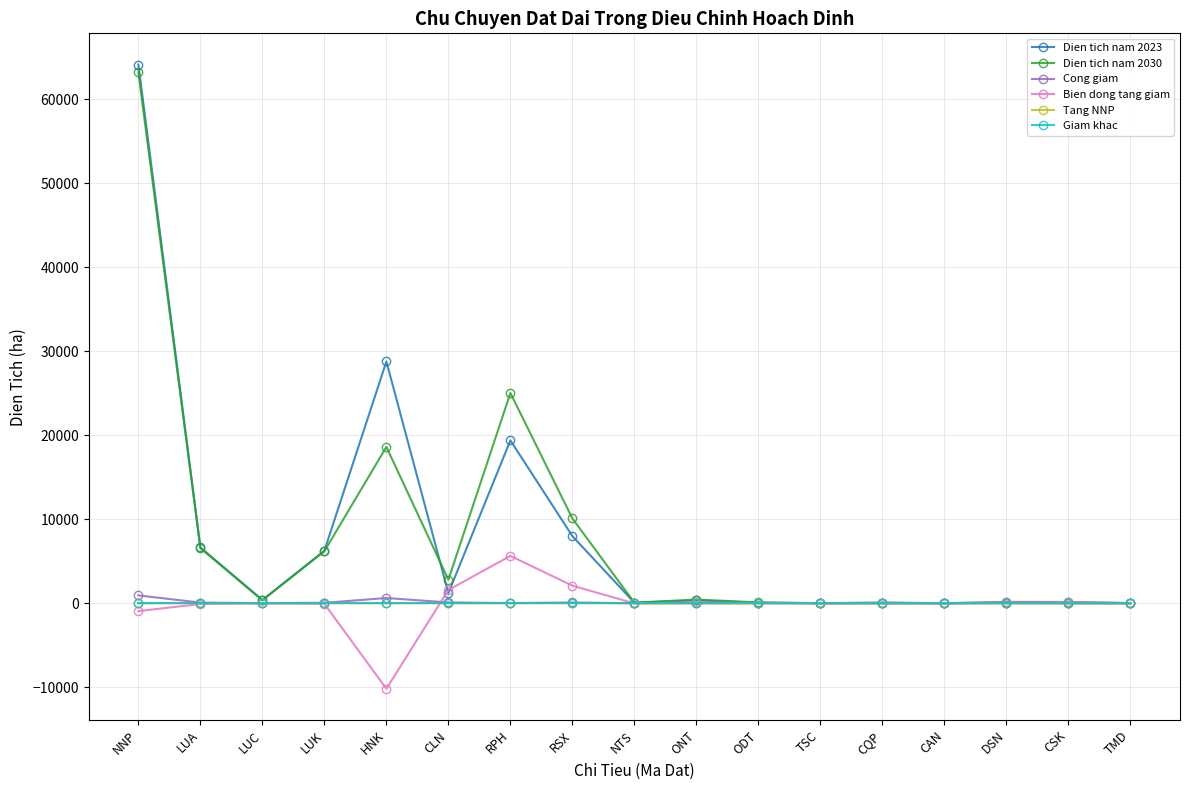

What is the label of the 1st point from the right?

TMD